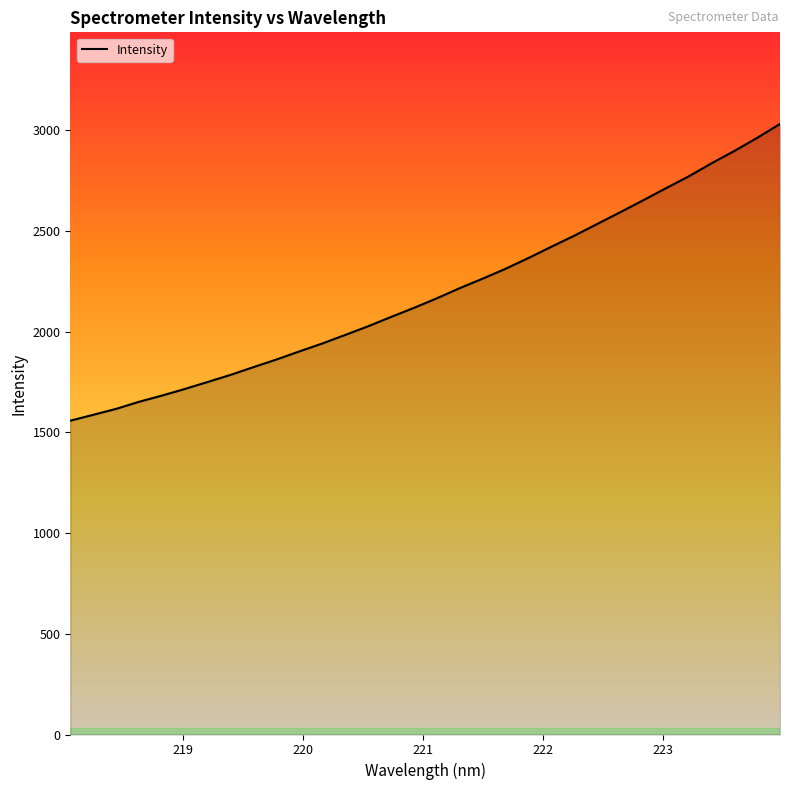

What is the smallest value displayed?

1558.5